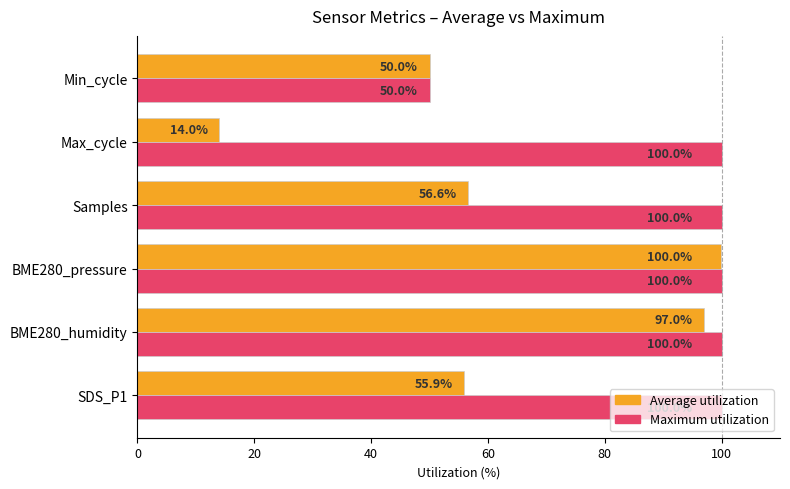

Rank the series by their average value, from lowest to highest.

Average utilization, Maximum utilization